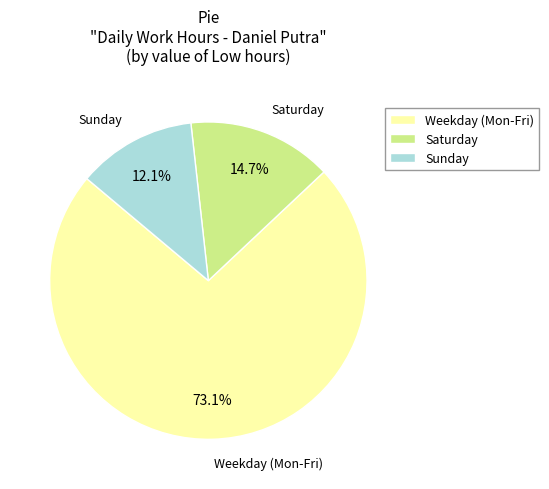

Is the sum of Sunday and Saturday greater than half?

No